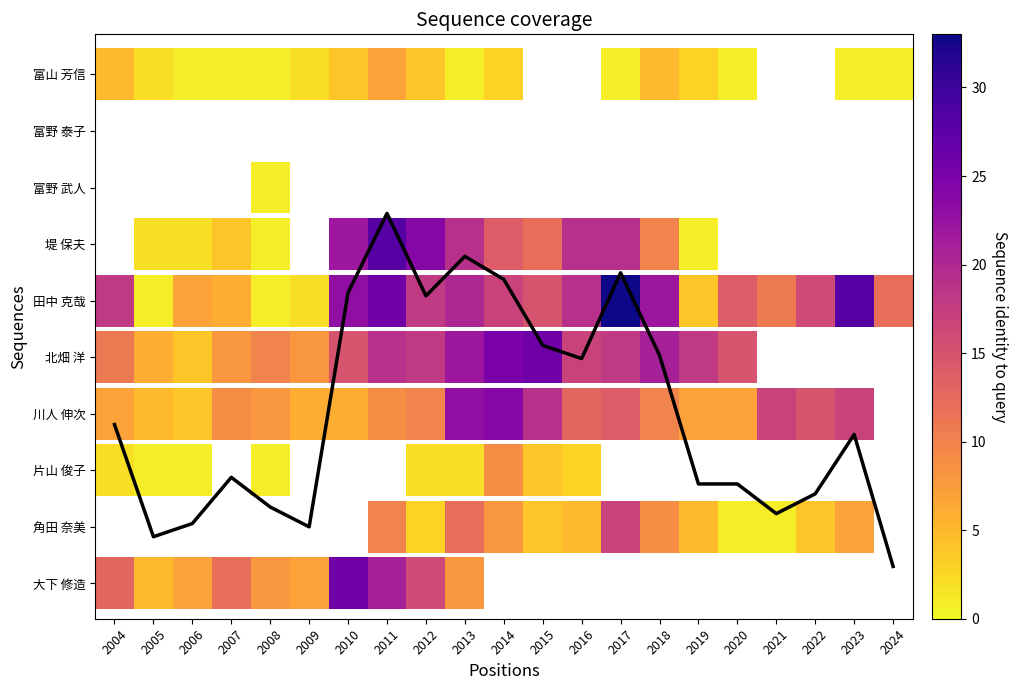

At which category does the chart reach its minimum across all series?

2024